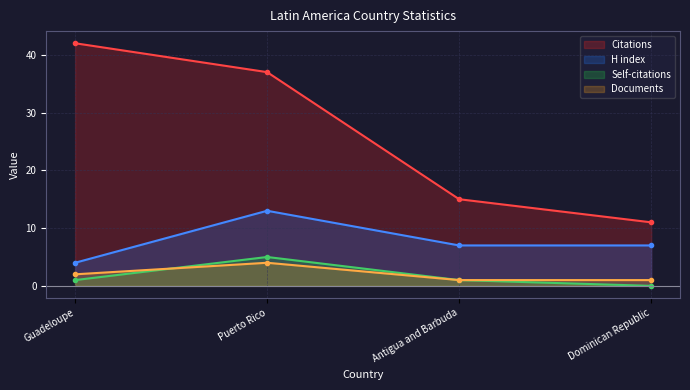

The Citations series shows 25 at Antigua and Barbuda. True or false?

False